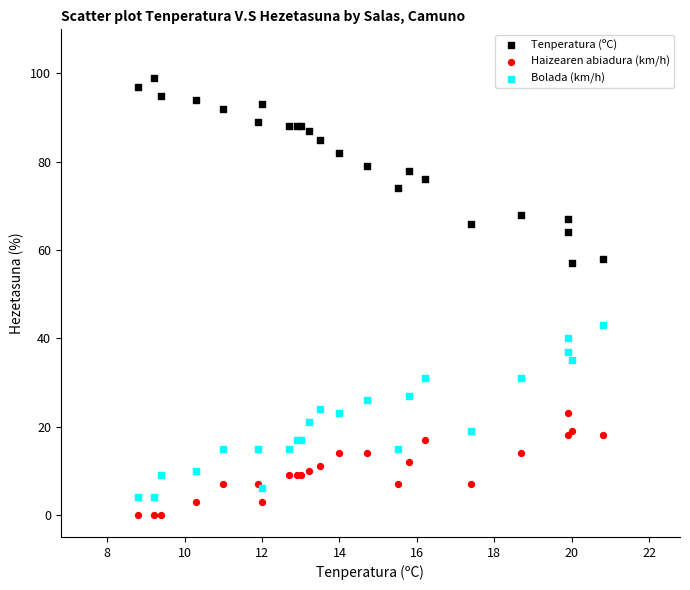

Which series contains the lowest Y value?

Haizearen abiadura (km/h)